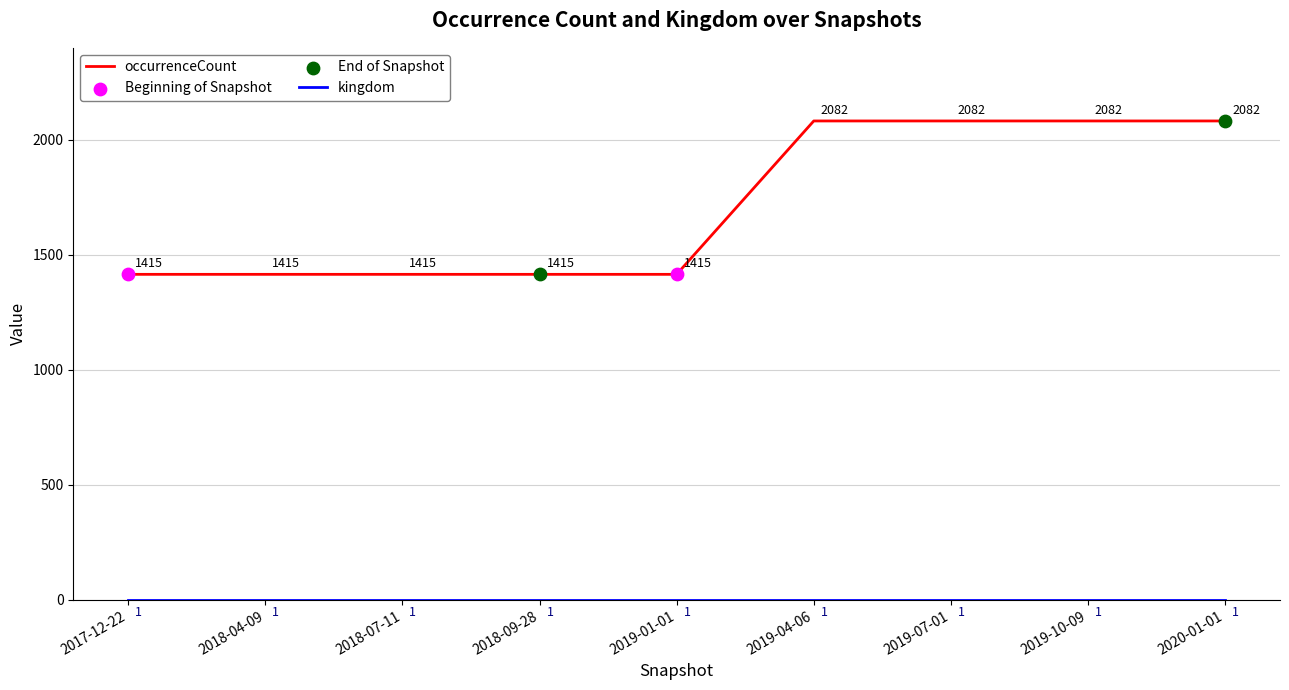

Which series has the largest range (max minus min)?

occurrenceCount